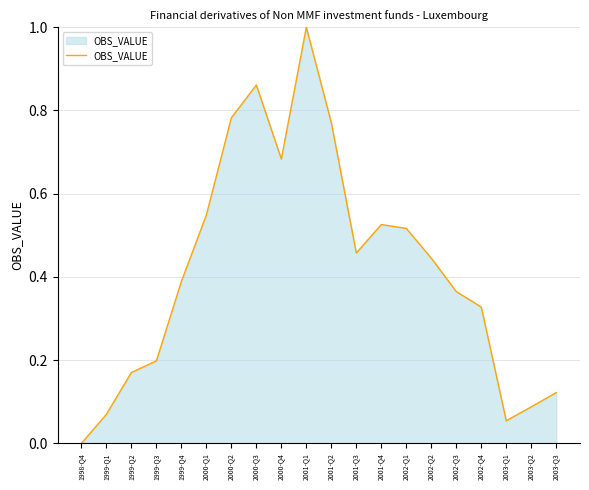

How many interior local peaks (higher than both neighbors) does the data have?

3